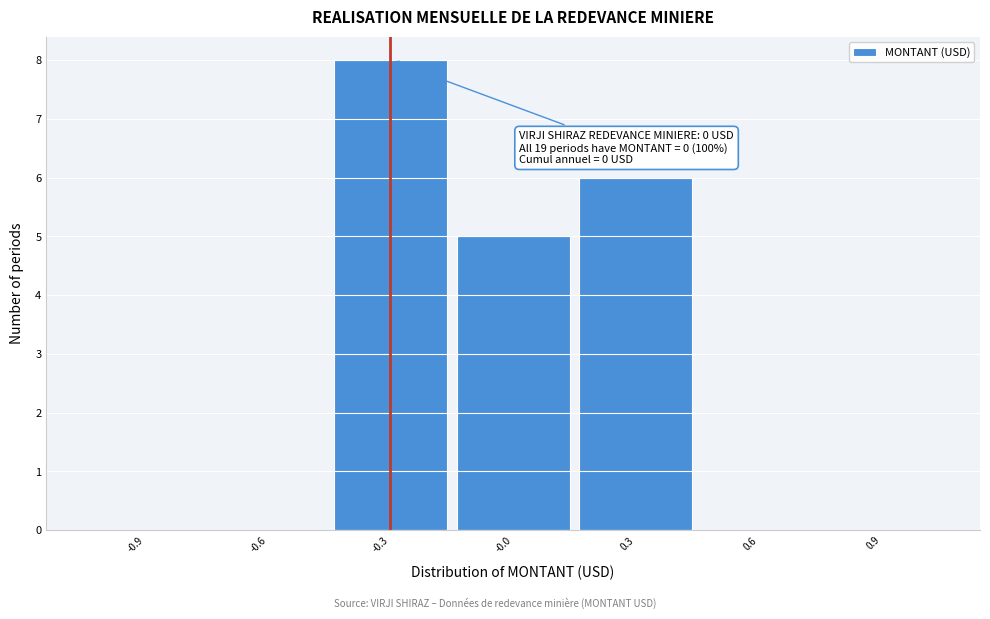

Reading left to right, transcribe all the data shown in this chart.

-0.9=0	-0.6=0	-0.3=8	-0.0=5	0.3=6	0.6=0	0.9=0